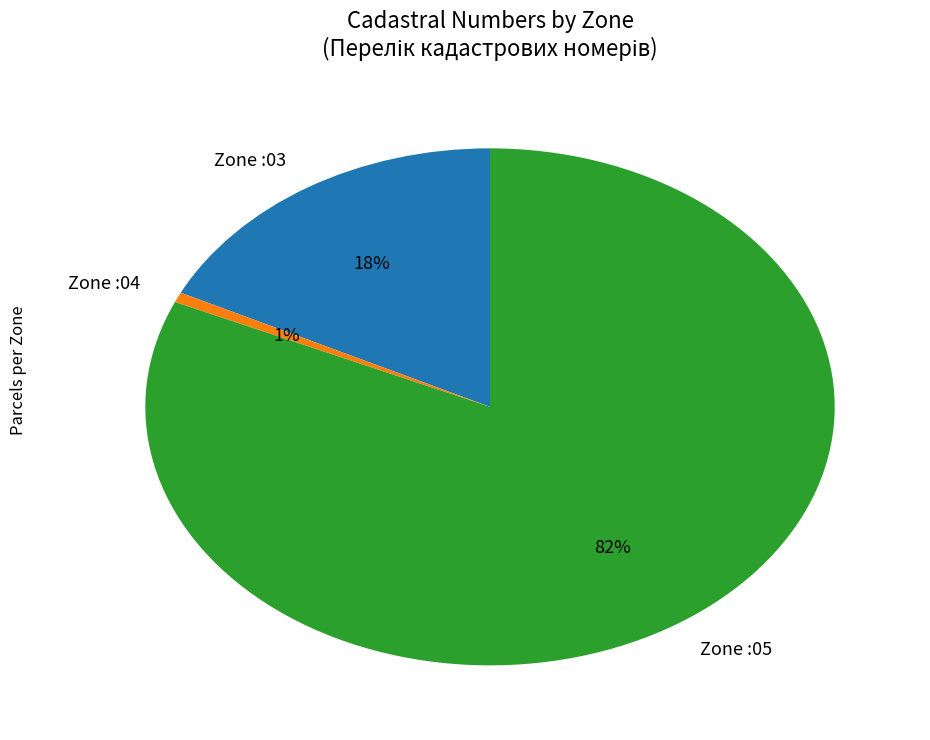

To the nearest percent, what is the average slice percentage?

33%